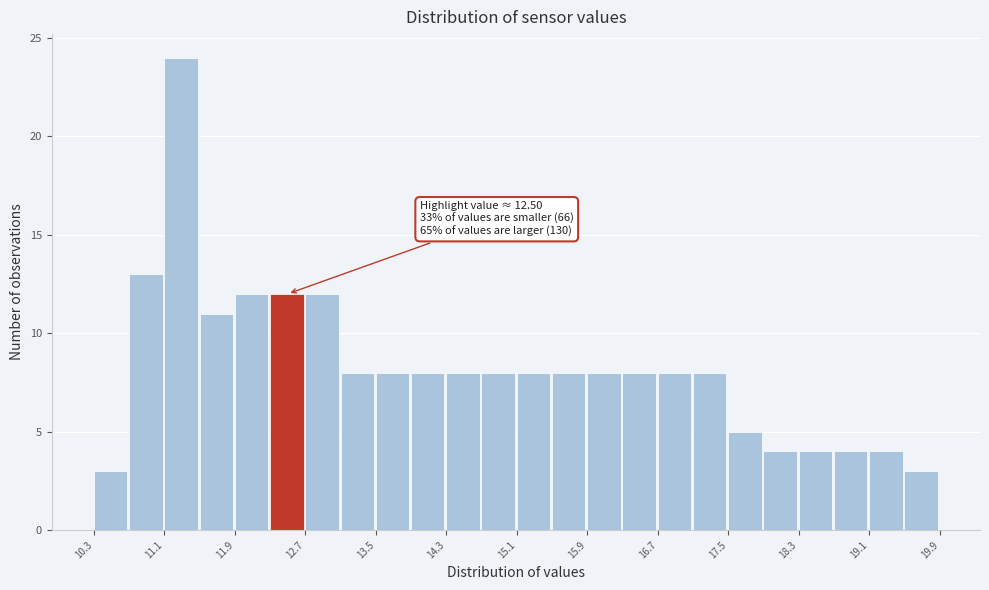

Over which range of the x-axis is the bar tallest?

11.1 to 11.5